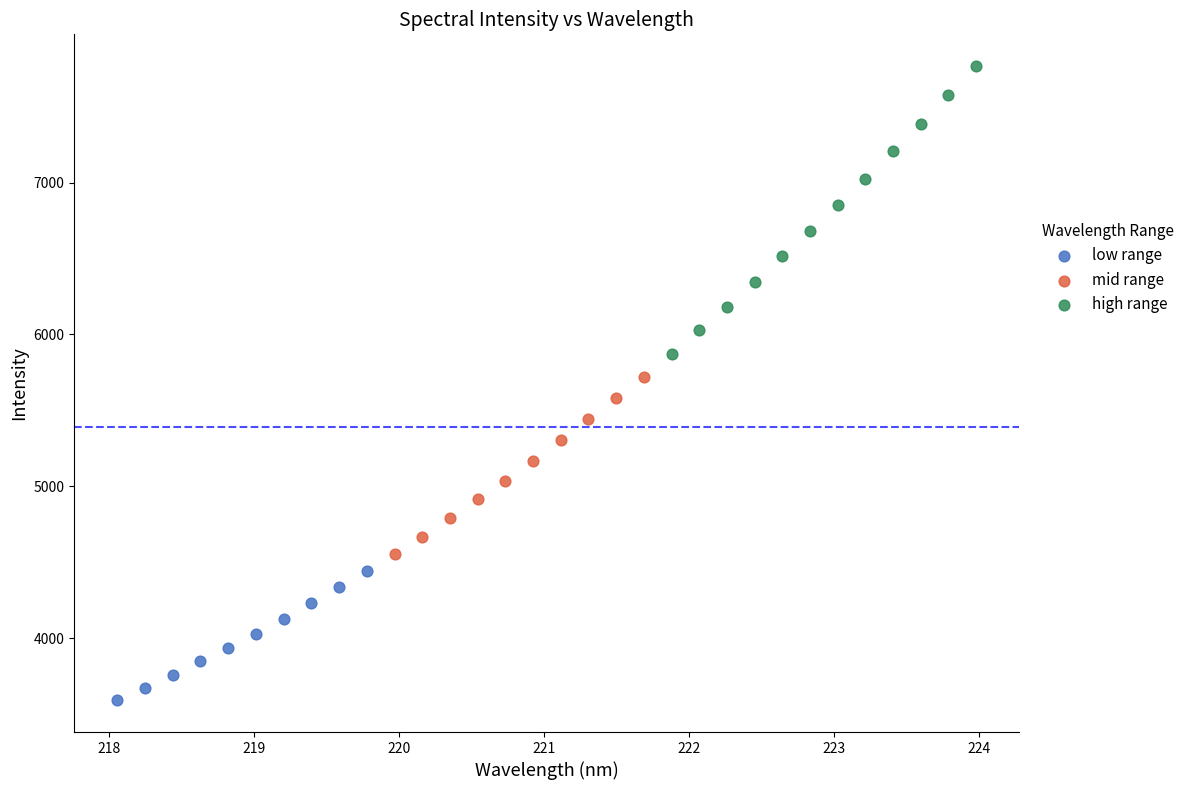

Which series has the widest spread of Y values?

high range